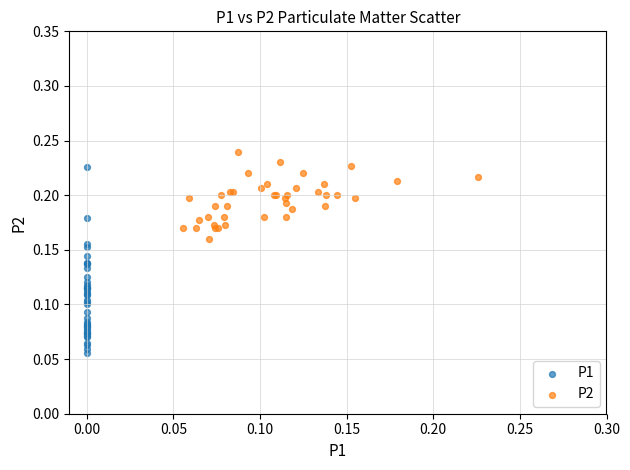

Which series contains the highest Y value?

P2